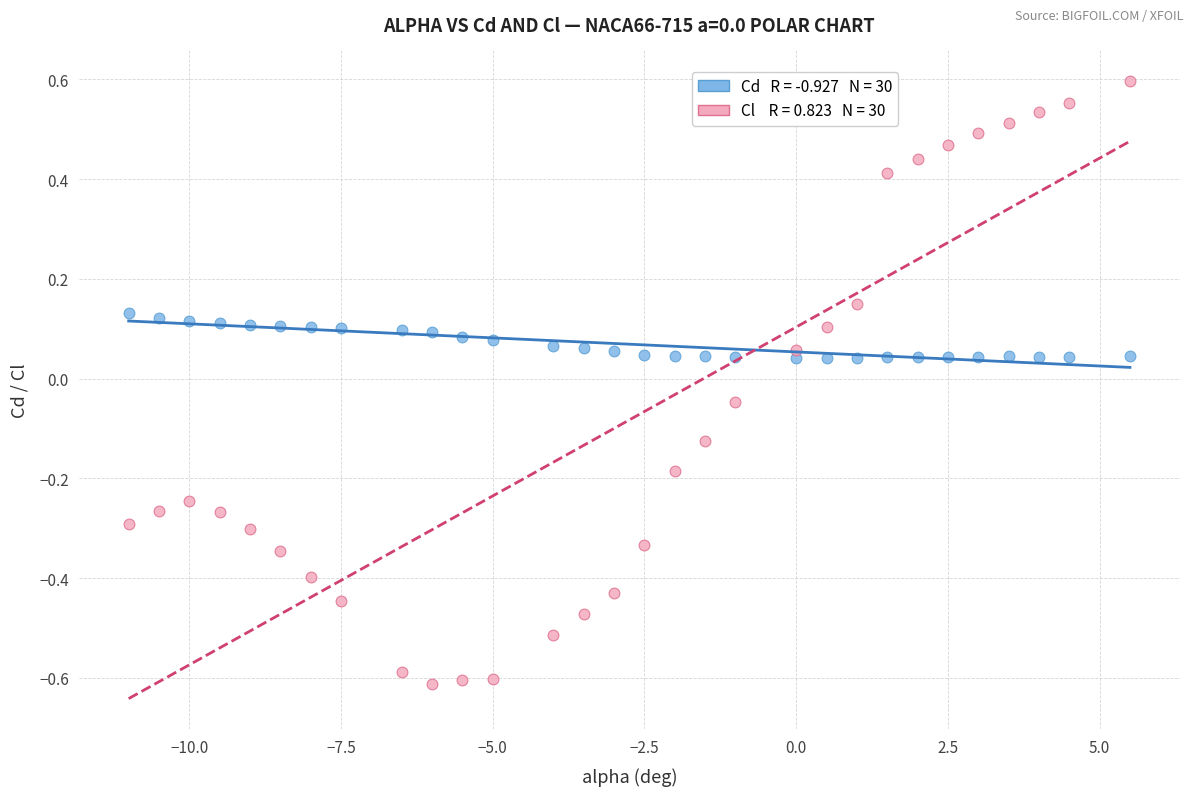

Across all data points, what is the range of X values (max minus min)?

16.5